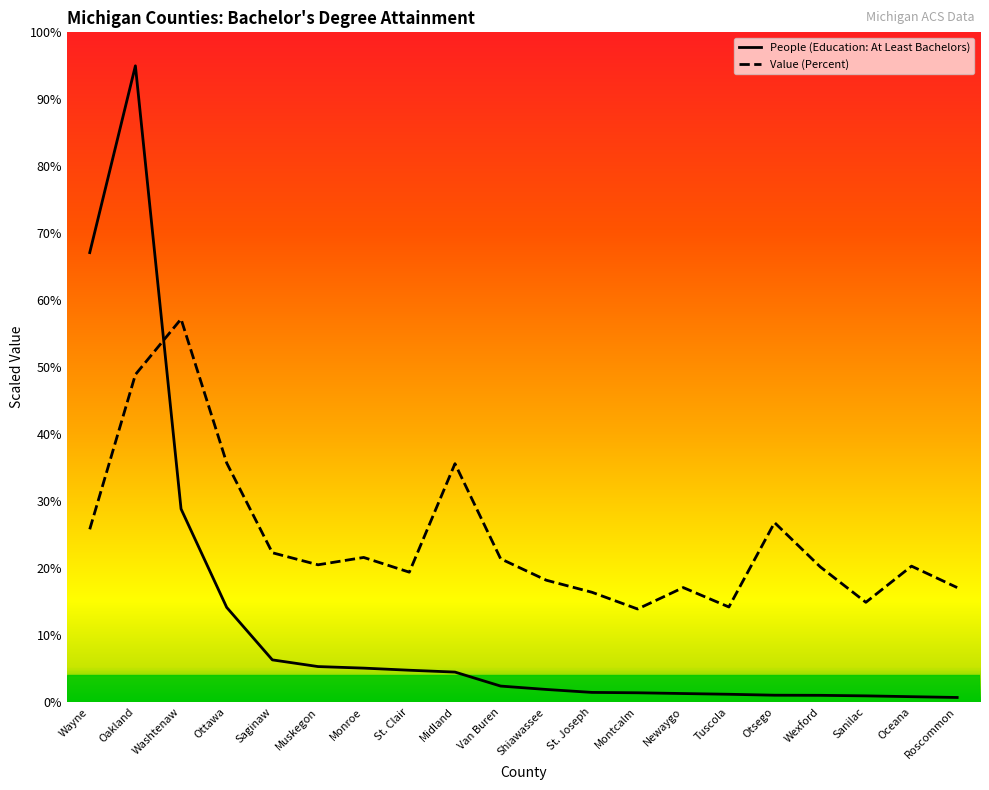

What is the label of the 18th point from the right?

Washtenaw